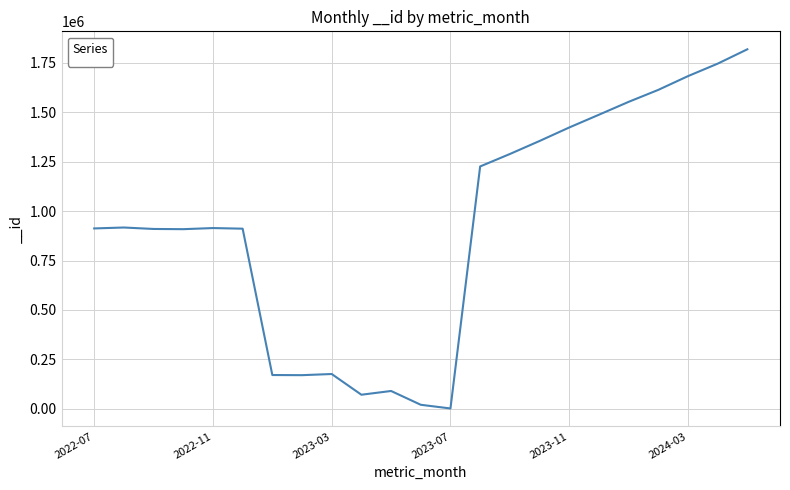

What is the difference between the maximum and minimum values?

1817585